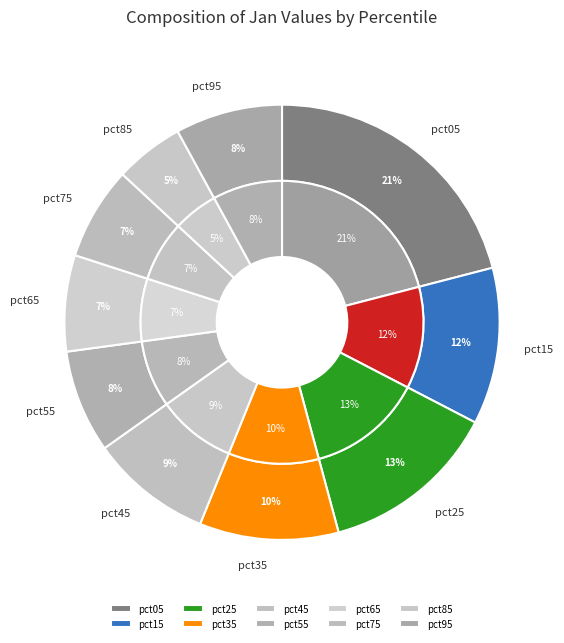

Does pct75 account for over 50% of the chart?

No